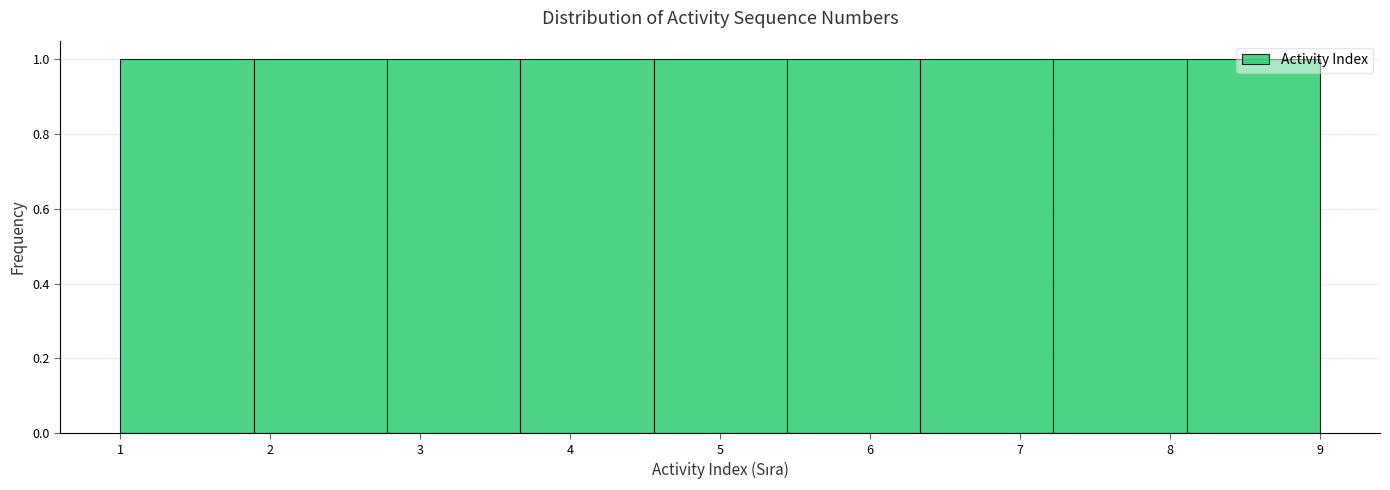

Reading left to right, transcribe this chart: for each bar, give the range it covers on the x-axis and its height. Neither the bar edges nor the heights are printed on the chart, so give them approximately, as read against the axes.

1.0 to 1.9: 1
1.9 to 2.8: 1
2.8 to 3.7: 1
3.7 to 4.6: 1
4.6 to 5.4: 1
5.4 to 6.3: 1
6.3 to 7.2: 1
7.2 to 8.1: 1
8.1 to 9.0: 1